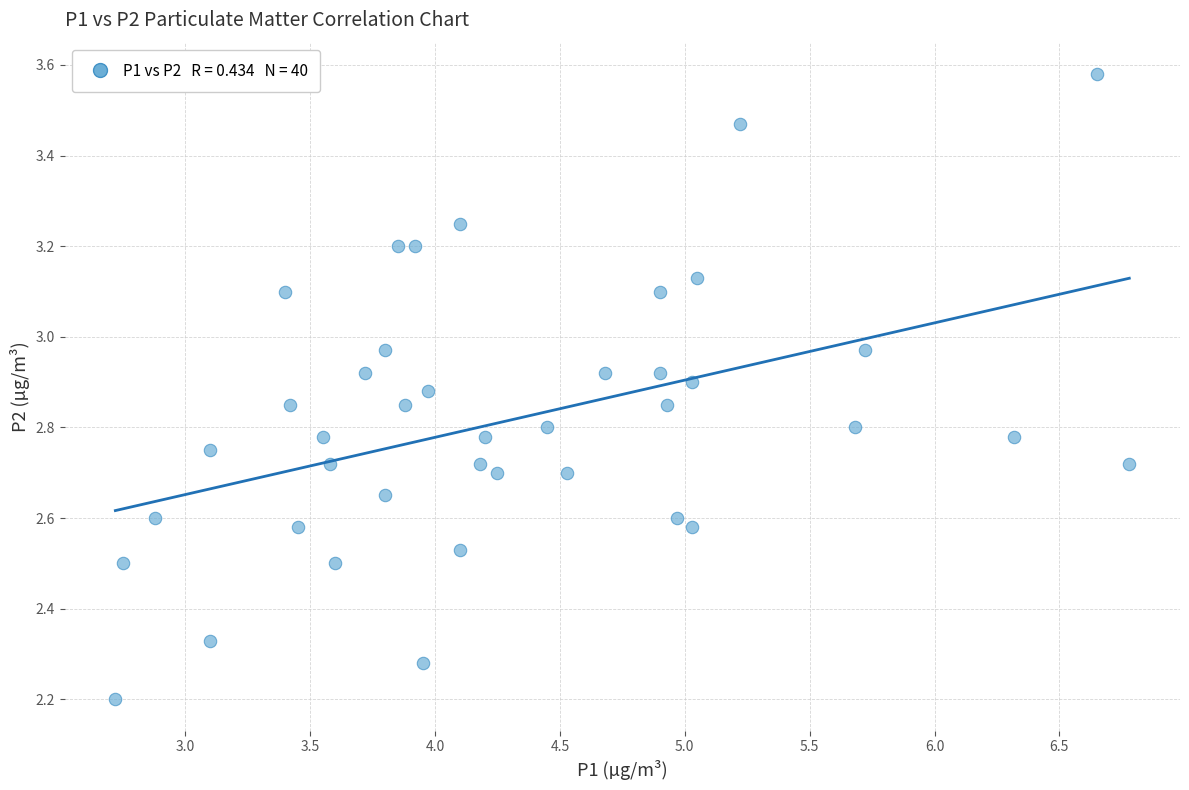

What is the range of Y values (max minus min)?

1.4